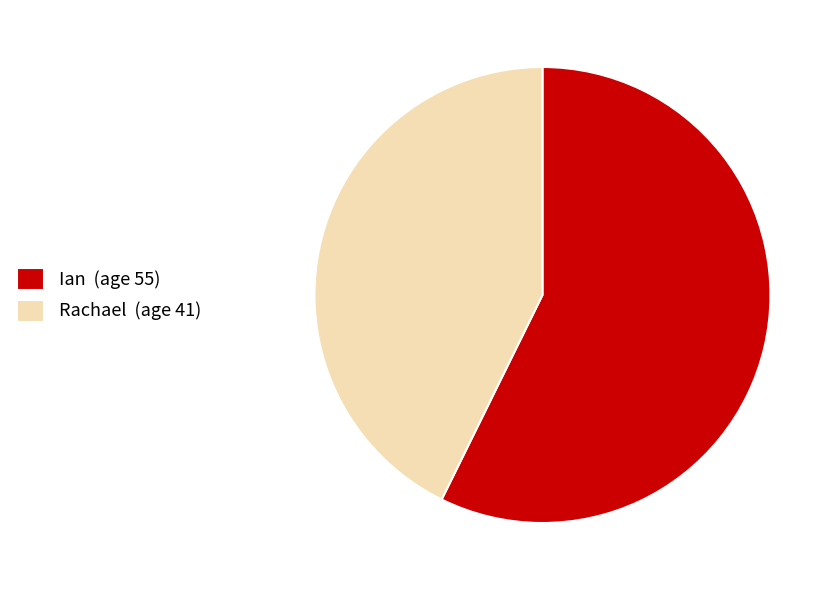

Rank the categories by value from lowest to highest.

Rachael, Ian